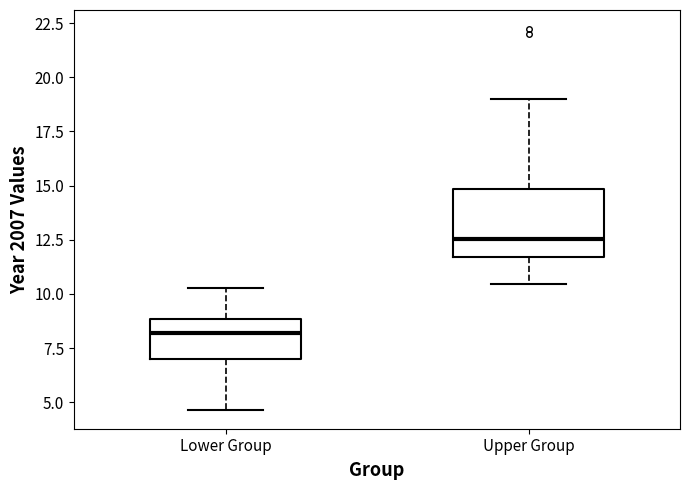

Reading left to right, read every box against the y-axis: the position of its median line, the range the box covers, and the ends of its whiskers. The values are not printed on the chart, so give them approximately, as read against the axis.

Lower Group: median 8.0, box 7.0 to 9.0, whiskers 4.5 to 10.5
Upper Group: median 12.5, box 11.5 to 15.0, whiskers 10.5 to 19.0